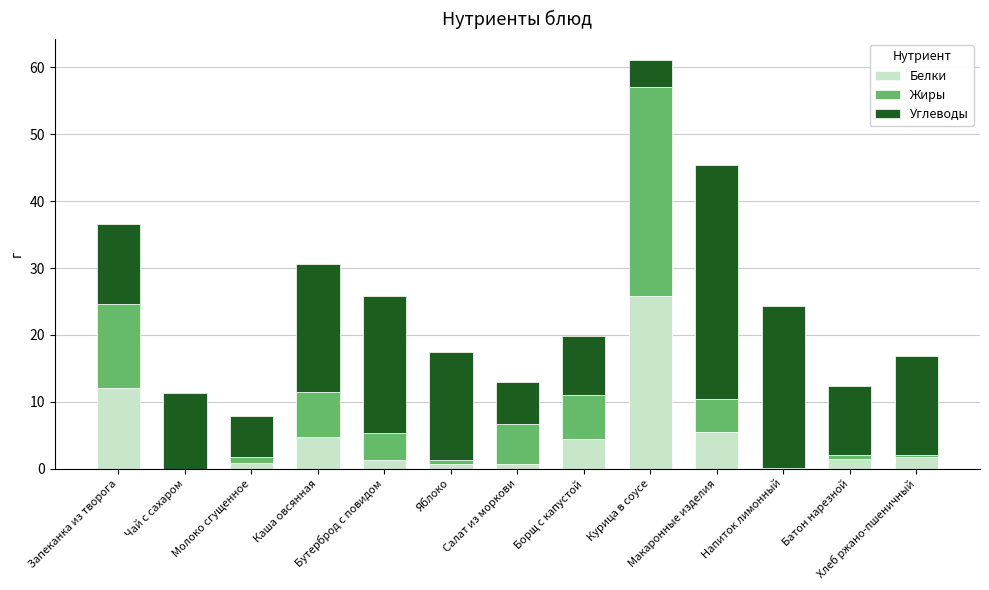

At which label does Белки first exceed 1?

Запеканка из творога